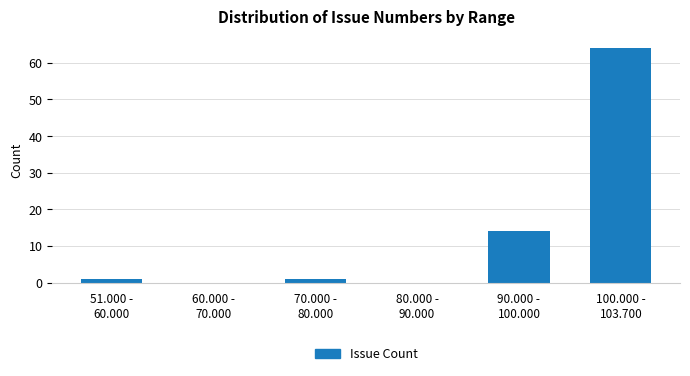

What is the sum of all values?

80